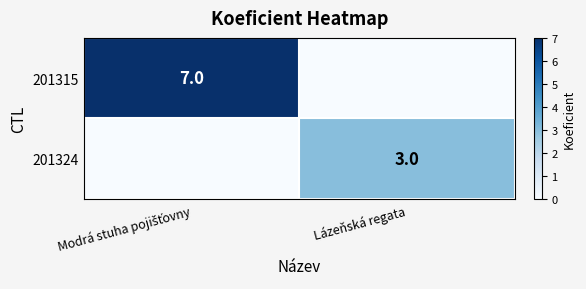

The 201324 series shows 3 at Lázeňská regata. True or false?

True